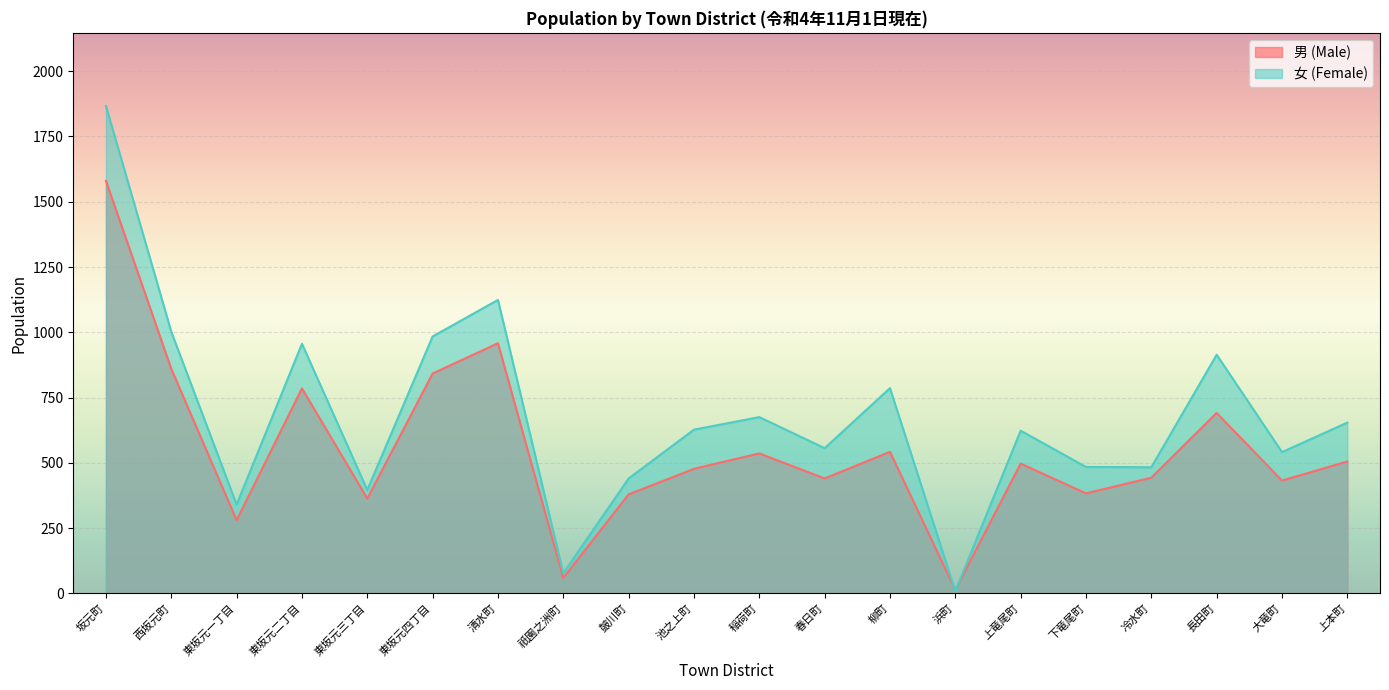

What are all the series names shown in the legend?

男 (Male), 女 (Female)